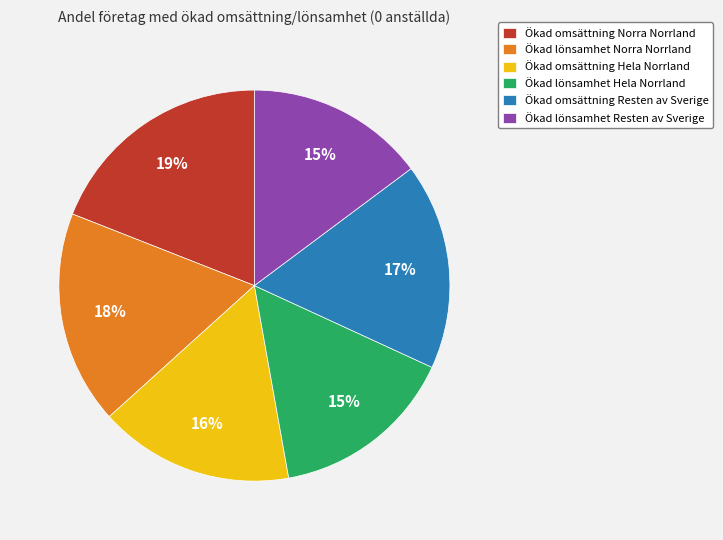

To the nearest percent, what portion does Ökad omsättning Resten av Sverige represent?

17%